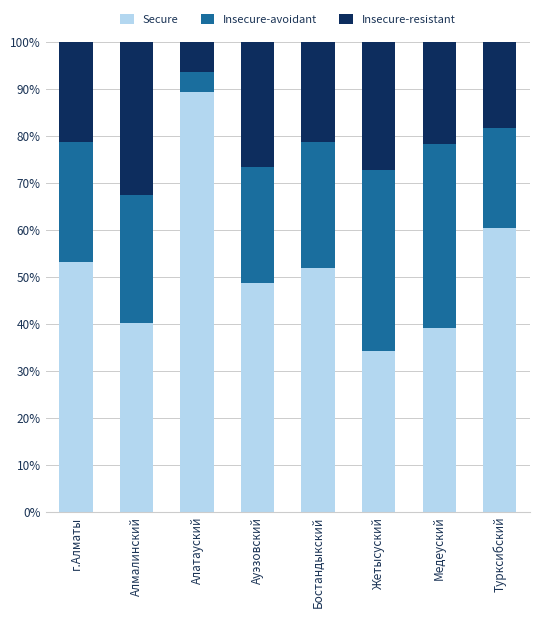

Does the chart contain any negative values?

No